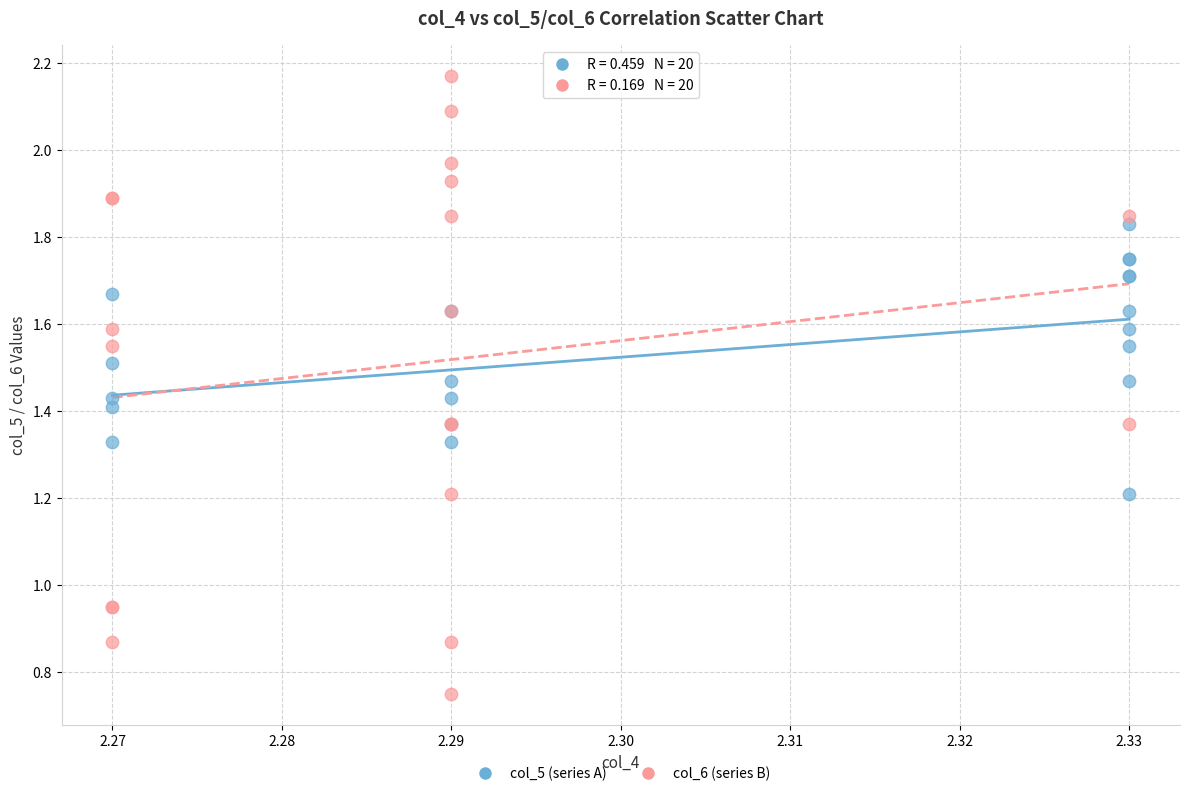

Which series has the largest Y range (max minus min)?

col_6 (series B)